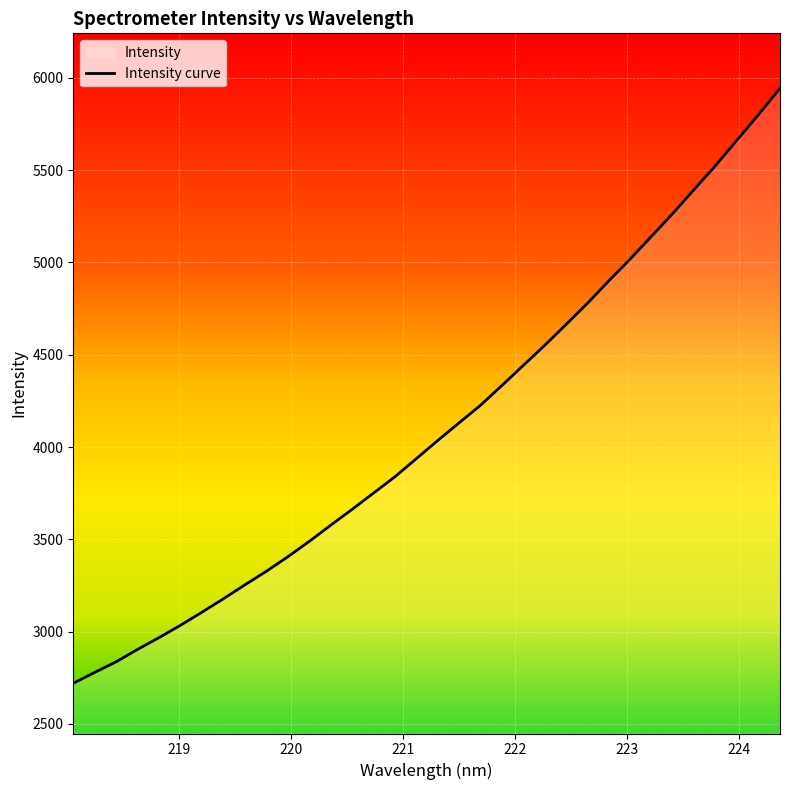

What is the minimum value shown in the chart?

2720.3